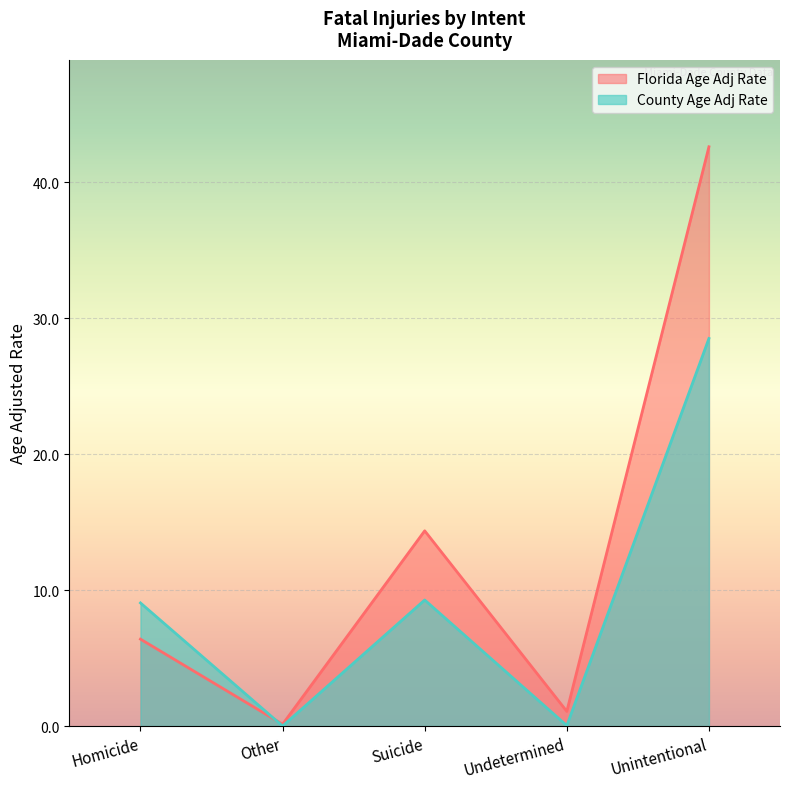

What are all the series names shown in the legend?

Florida Age Adj Rate, County Age Adj Rate